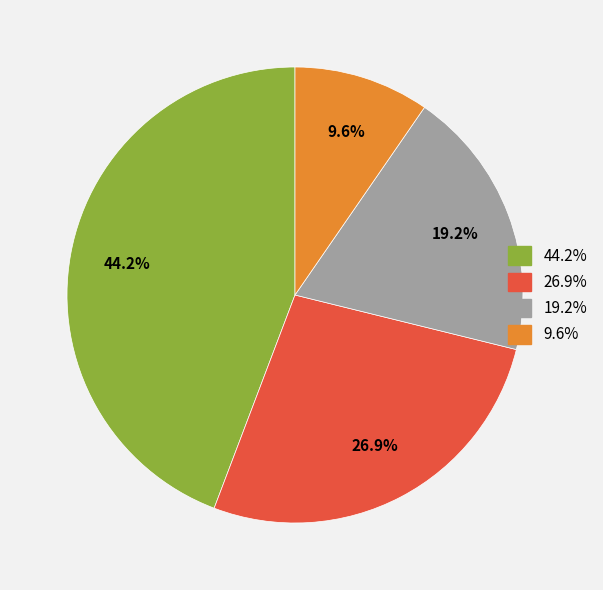

Is there a majority slice in this chart?

No